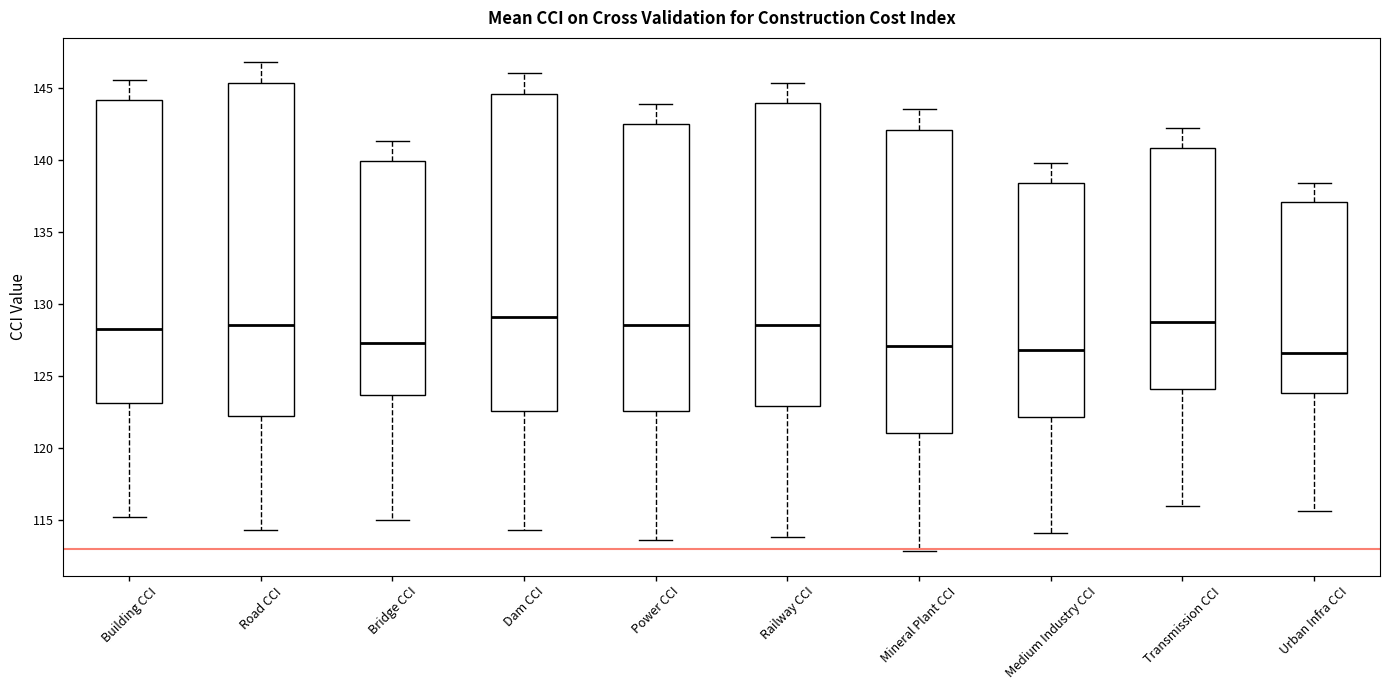

Where does the median line of the box for Railway CCI sit on the y-axis? The values are not printed on the chart, so give them approximately, as read against the axis.

128.5